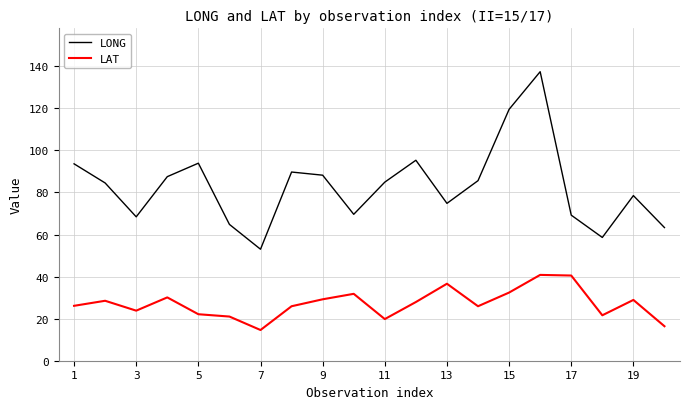

What is the smallest value displayed?

14.6